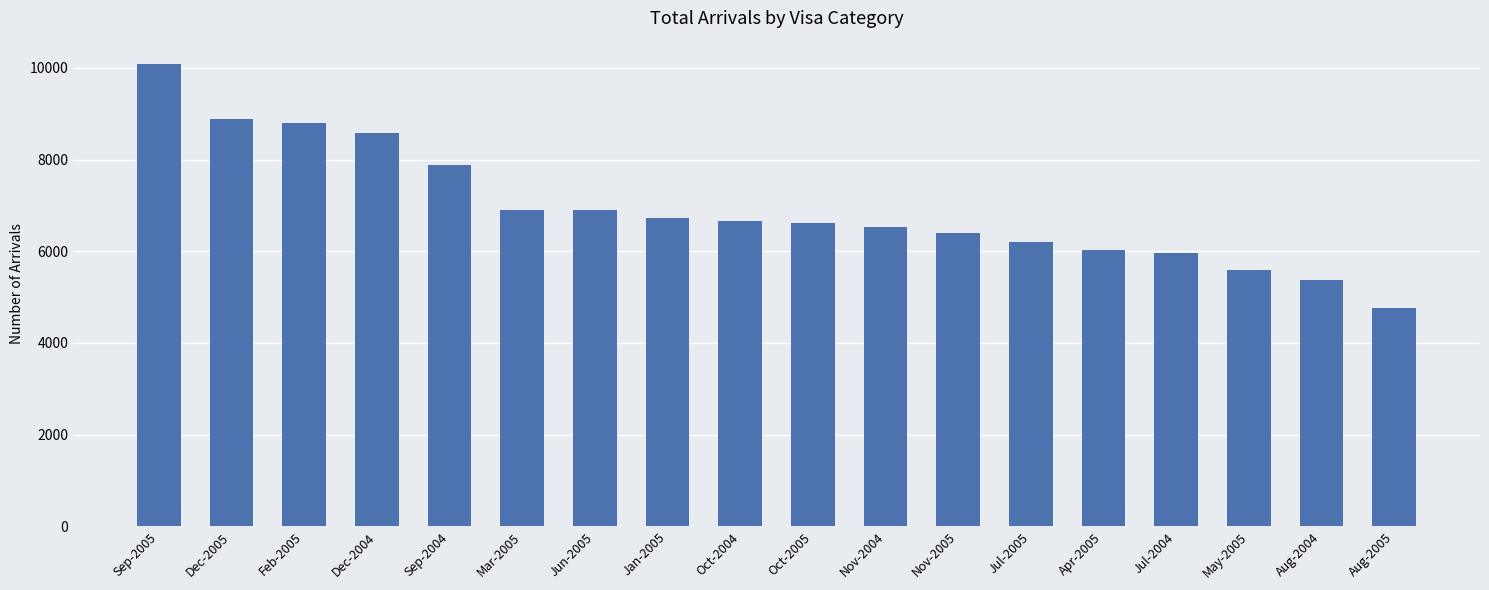

What is the label of the 13th bar from the left?

Jul-2005